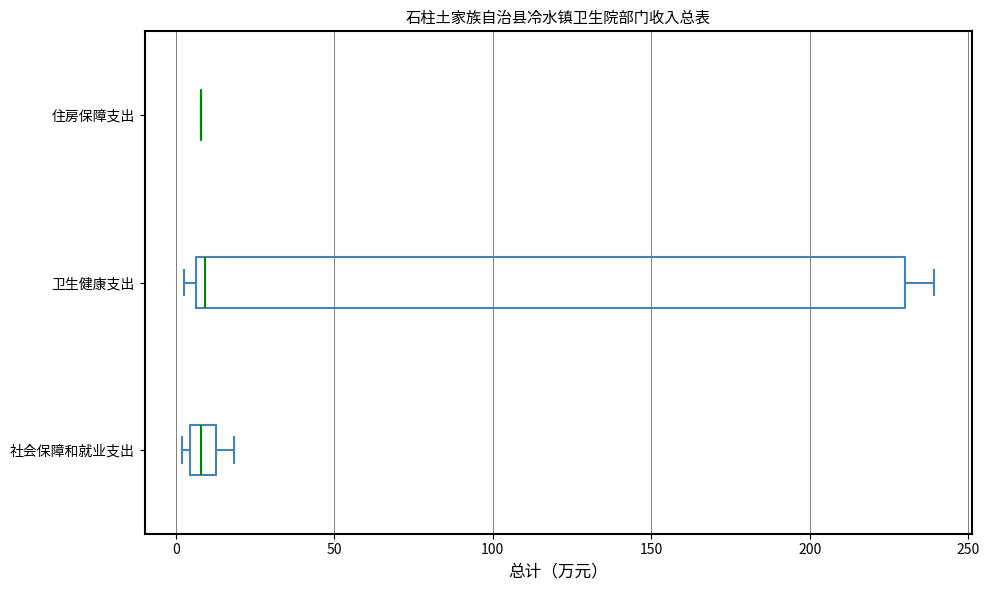

Reading bottom to top, read every box against the x-axis: the position of its median line, the range the box covers, and the ends of its whiskers. The values are not printed on the chart, so give them approximately, as read against the axis.

社会保障和就业支出: median 10, box 5 to 15, whiskers 0 to 20
卫生健康支出: median 10, box 5 to 230, whiskers 5 (just left of the box's left edge) to 240
住房保障支出: box collapsed to a line at 10, whiskers 10 to 10